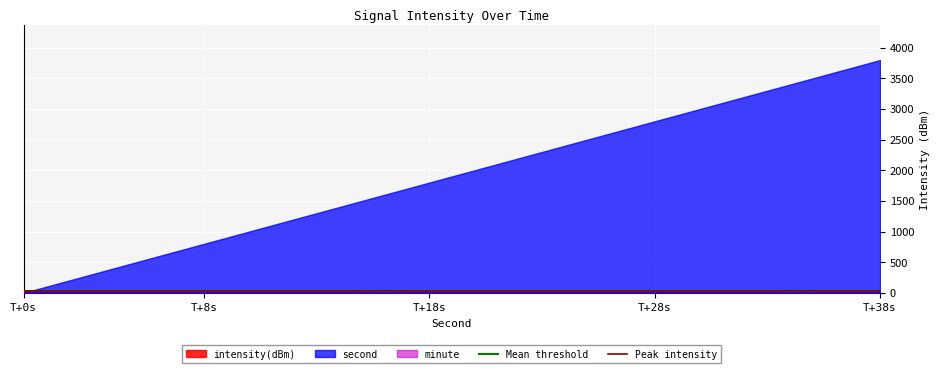

Which series has the largest total across all categories?

second